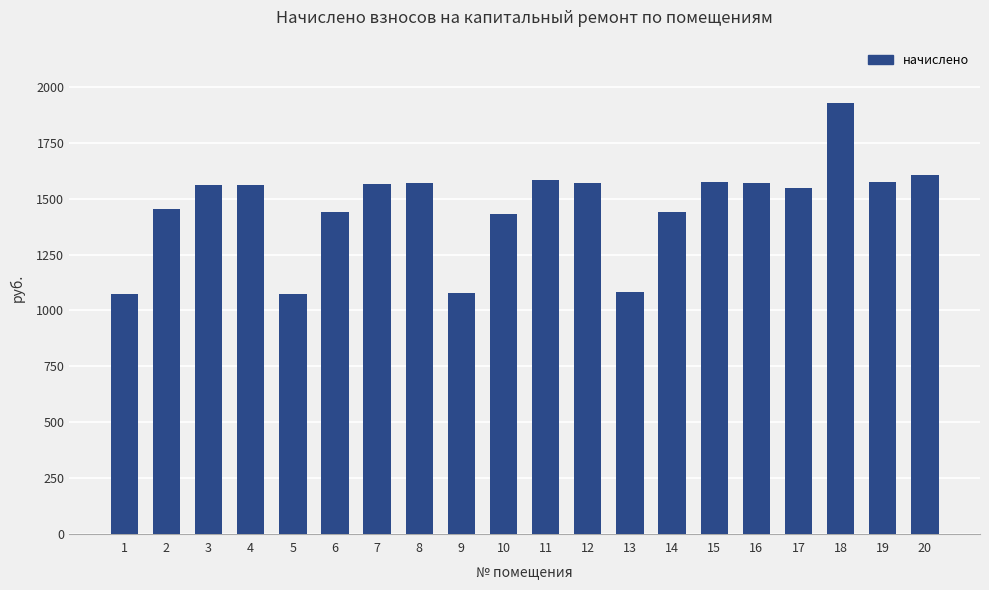

Does the chart contain any negative values?

No